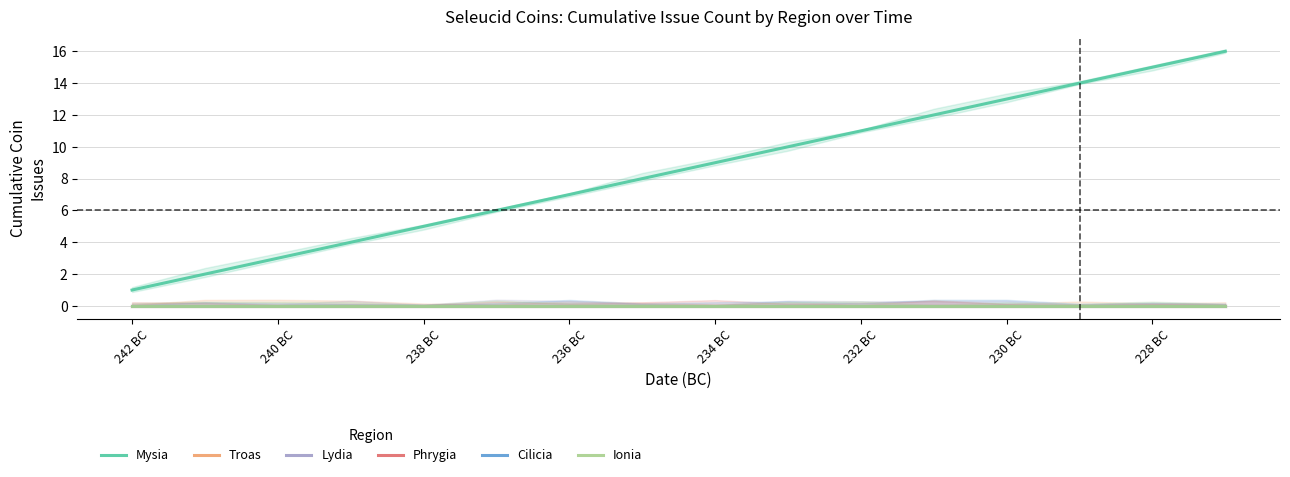

How many values in the Mysia series exceed 9?

7